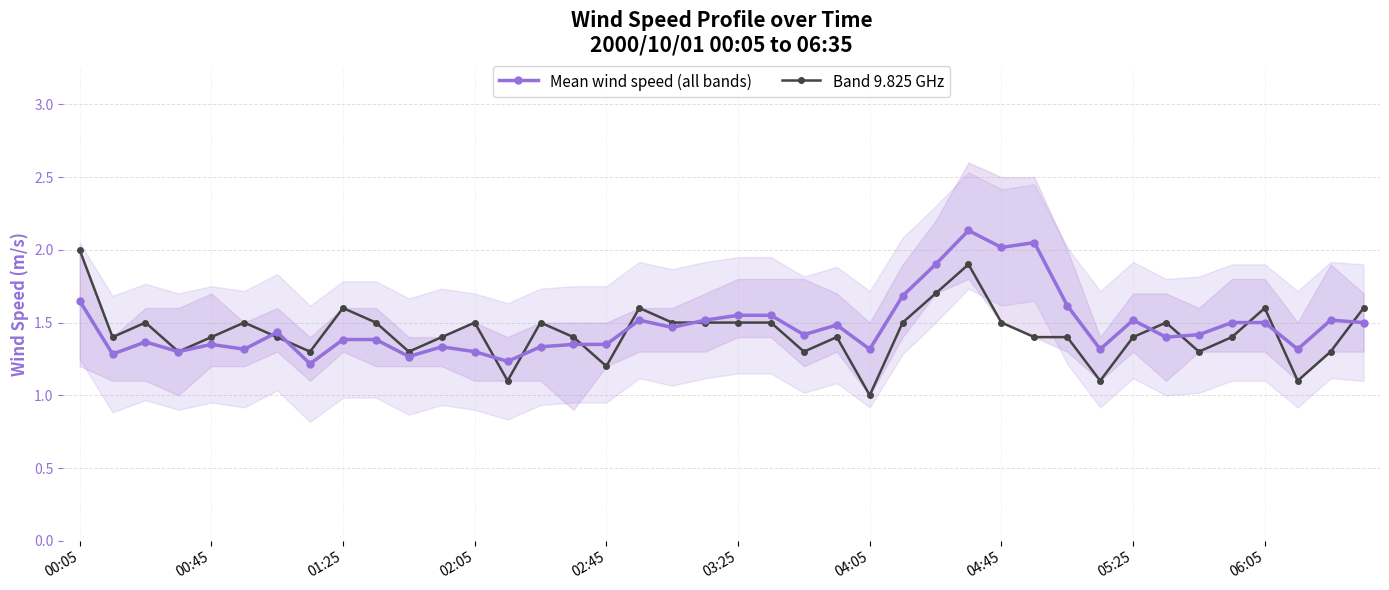

What is the maximum value for Band 9.825 GHz?

2.0